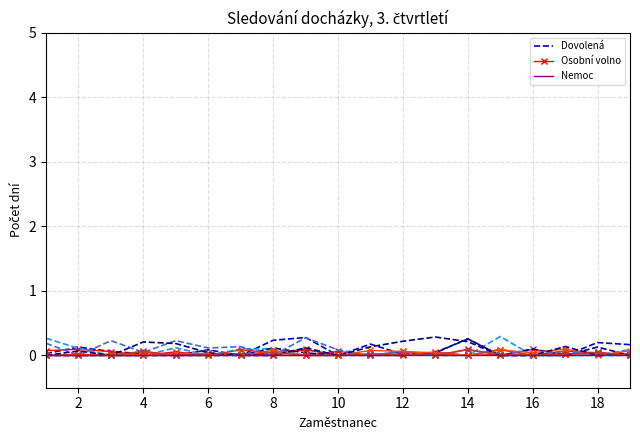

Reading left to right, extract all data points from this chart.

Dovolená: 0.0	0.1	0.1	0.0	0.0	0.1	0.0	0.2	0.3	0.0	0.2	0.0	0.0	0.3	0.0	0.0	0.0	0.2	0.2
Osobní volno: 0.1	0.1	0.1	0.0	0.1	0.0	0.0	0.0	0.1	0.0	0.0	0.0	0.1	0.0	0.0	0.0	0.0	0.0	0.0
Nemoc: 0.0	0.0	0.0	0.0	0.0	0.0	0.0	0.0	0.0	0.0	0.0	0.0	0.0	0.0	0.0	0.0	0.0	0.0	0.0